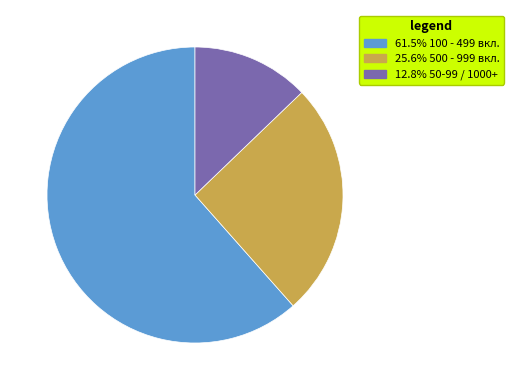

Approximately how many times larger is the value at 61.5% 100 - 499 вкл. compared to 12.8% 50-99 / 1000+?

4.8